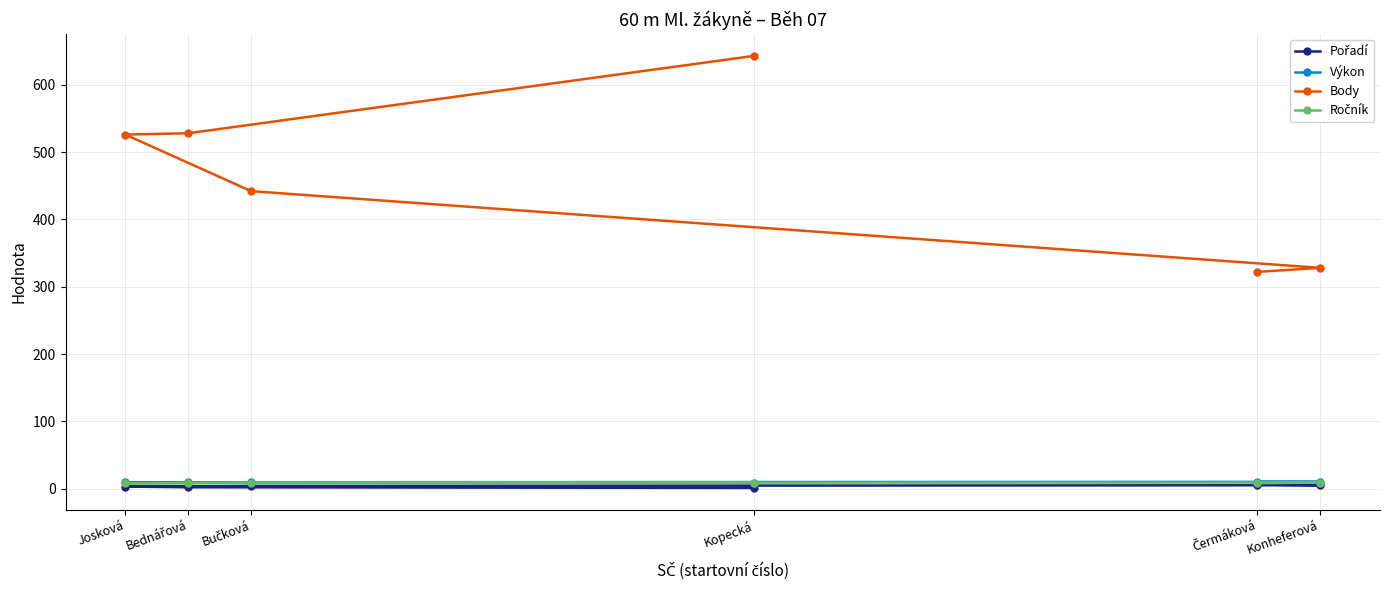

Reading left to right, what are all the values shown in this chart?

Pořadí: Kopecká=1.0	Bednářová=2.0	Josková=3.0	Bučková=4.0	Konheferová=5.0	Čermáková=6.0
Výkon: Kopecká=8.7	Bednářová=9.2	Josková=9.2	Bučková=9.5	Konheferová=10.0	Čermáková=10.1
Body: Kopecká=643.0	Bednářová=528.0	Josková=526.0	Bučková=442.0	Konheferová=328.0	Čermáková=322.0
Ročník: Kopecká=9.0	Bednářová=8.0	Josková=8.0	Bučková=9.0	Konheferová=9.0	Čermáková=8.0